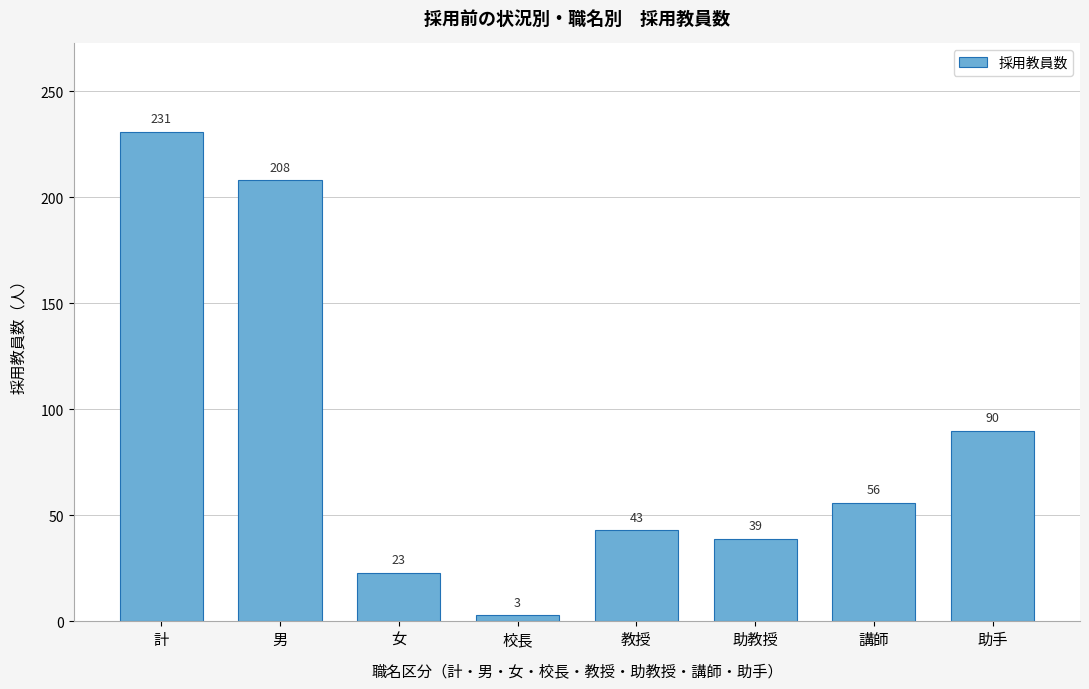

Reading left to right, transcribe all the data shown in this chart.

計=231	男=208	女=23	校長=3	教授=43	助教授=39	講師=56	助手=90